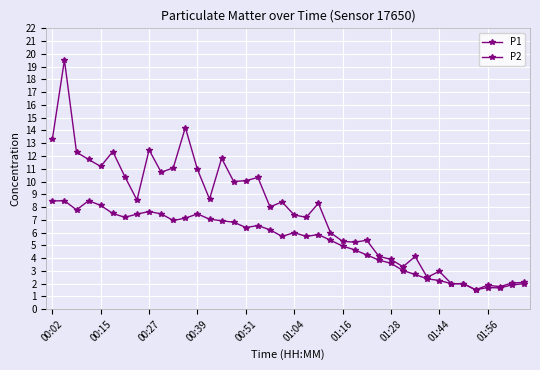

At how many categories does at least one series exceed 8?

21